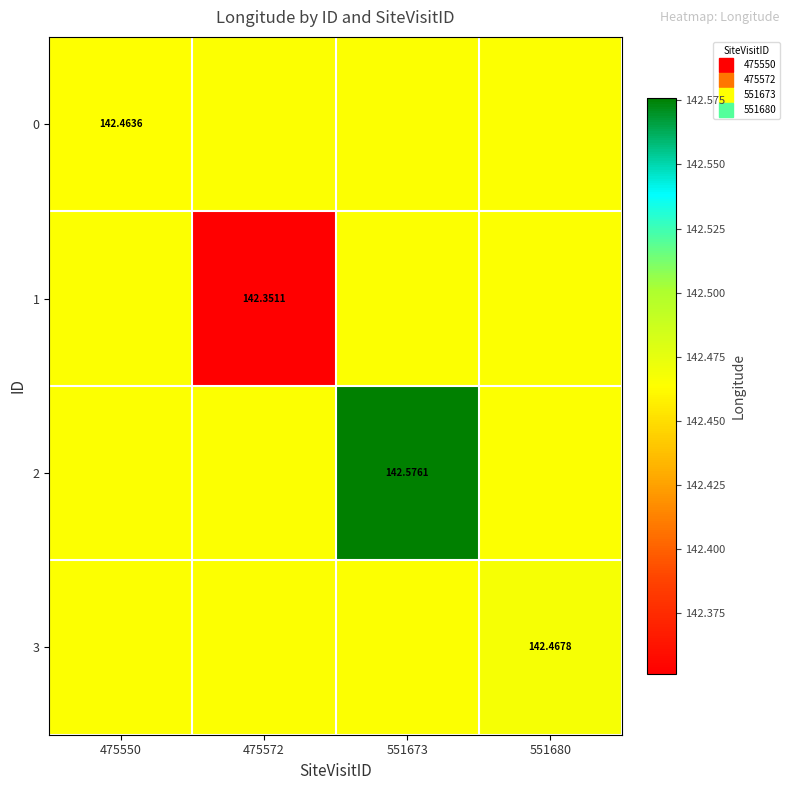

What is the difference between the second highest and minimum values in the 1 series?

0.1